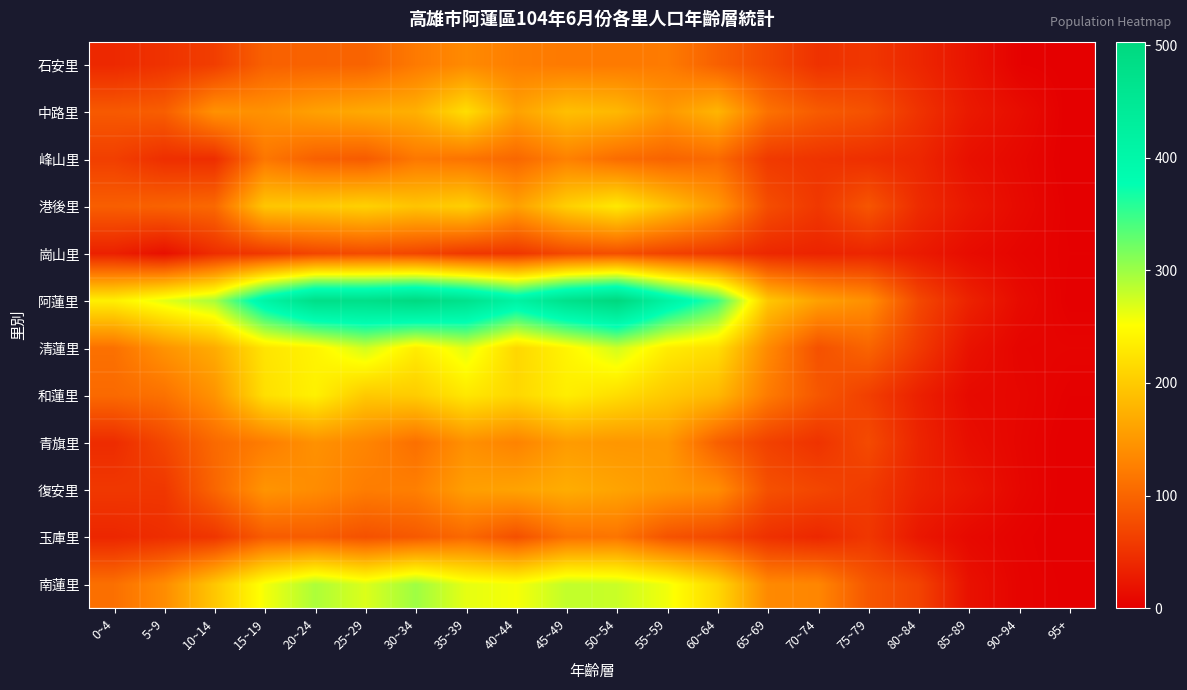

What is the spread (max minus min) of values at 45~49?

400